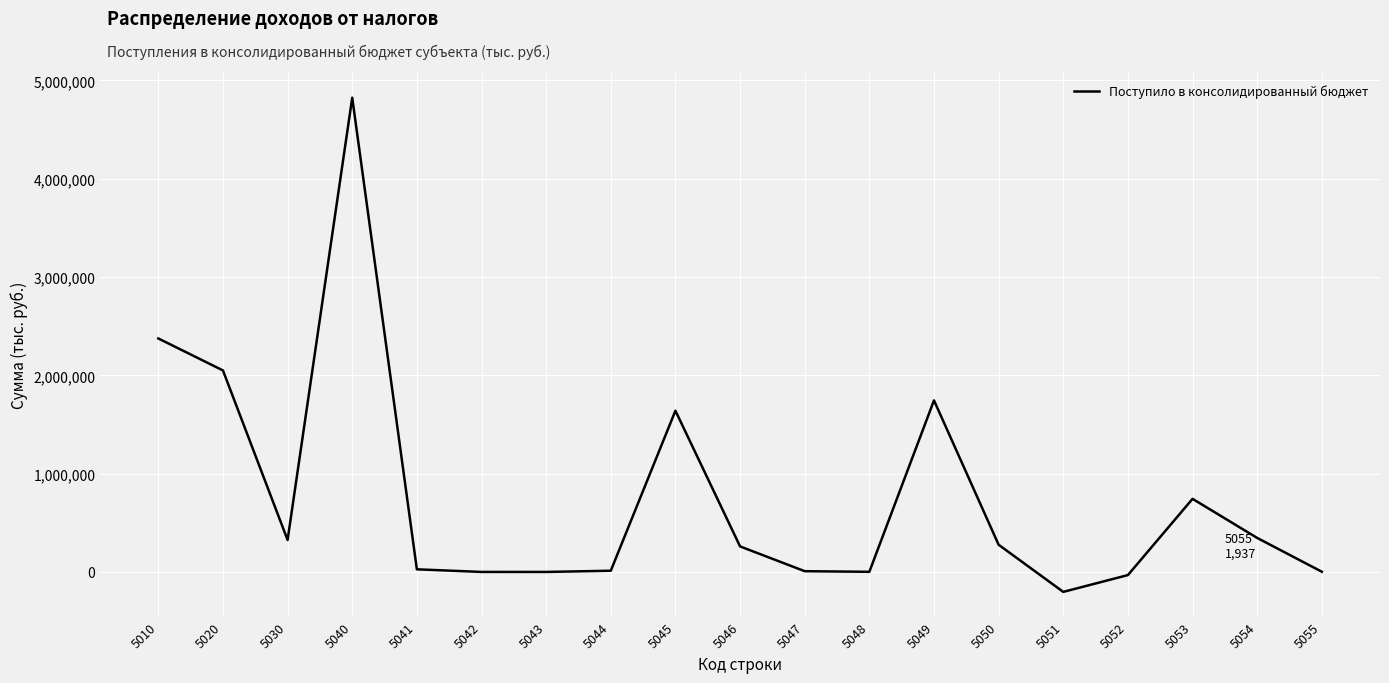

Which label corresponds to the largest value in the chart?

5040